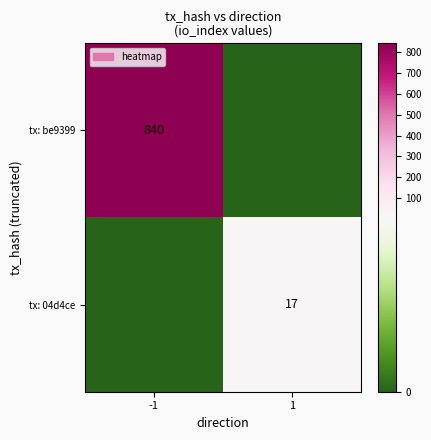

Is it true that tx: 04d4ce equals 25 at 1?

False